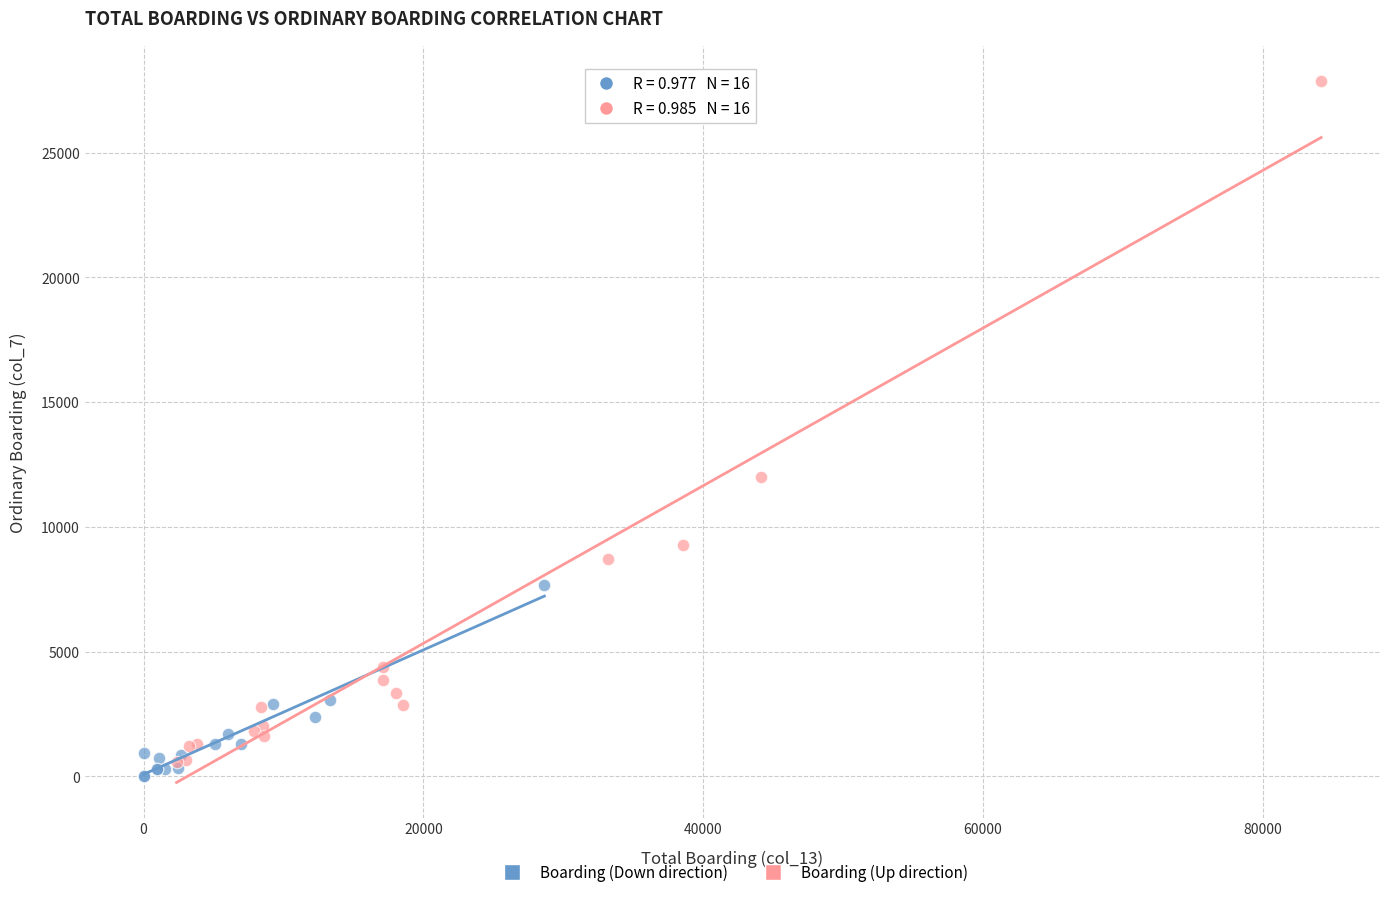

Which series has the widest spread of Y values?

Boarding (Up direction)